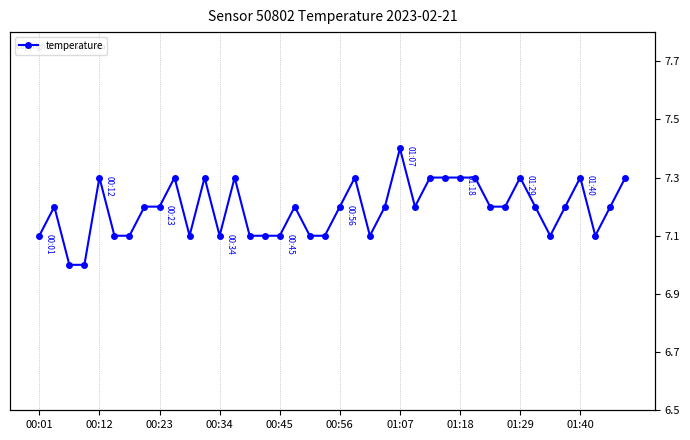

Is it true that the value at 10 is 7.1?

True